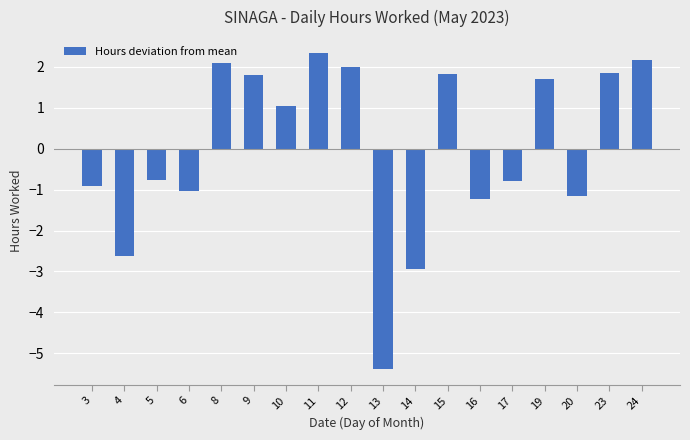

How many values exceed 1?

9